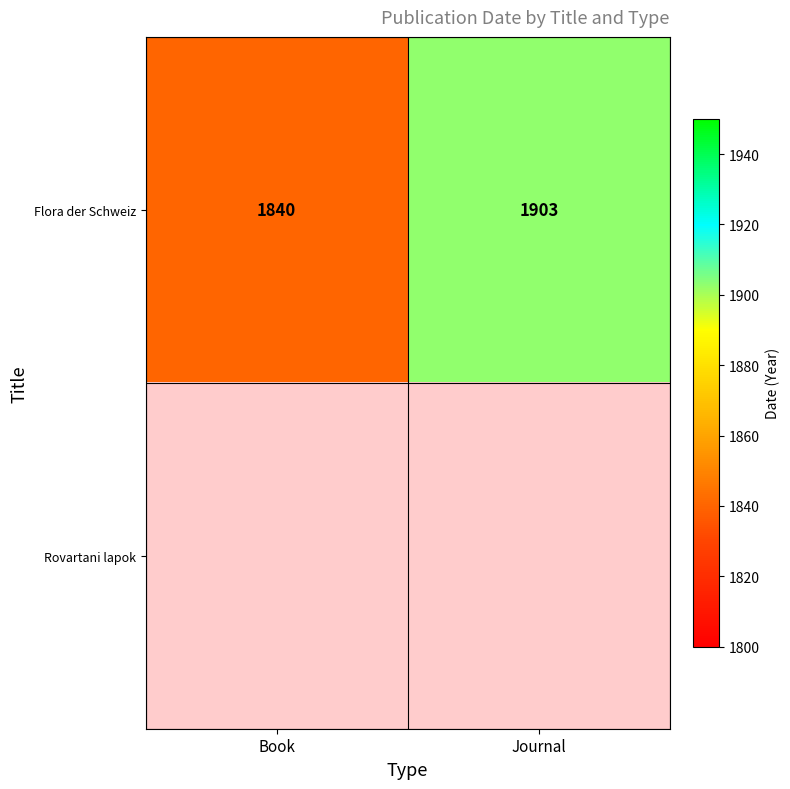

What is the minimum value shown in the chart?

1840.0